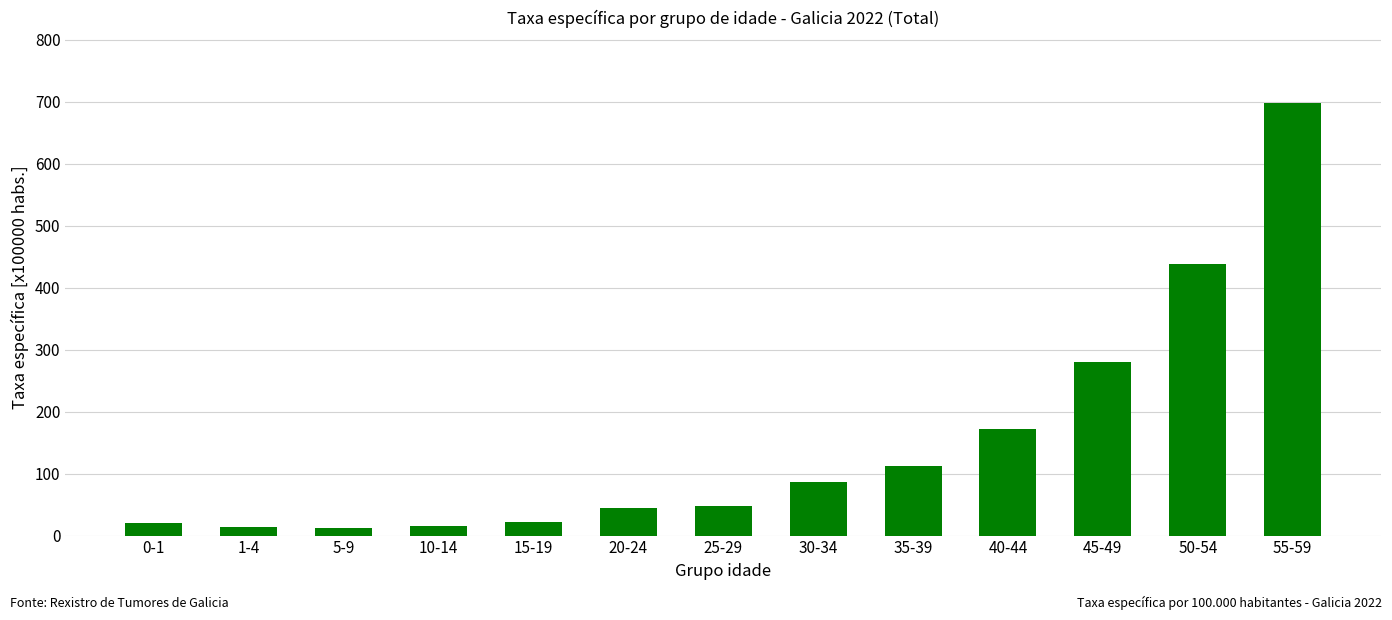

What is the change in value from 0-1 to 40-44?

+152.0